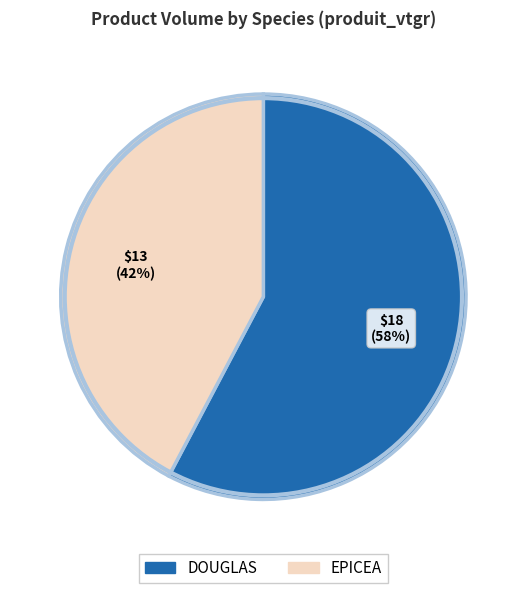

Combined, do DOUGLAS and EPICEA account for over 50%?

Yes